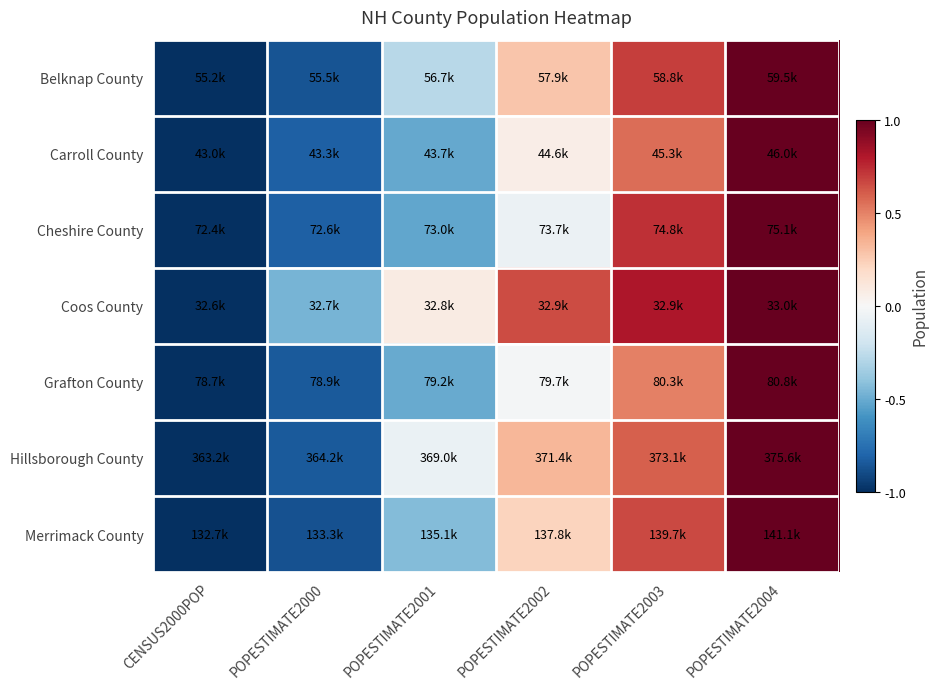

What is the difference between the highest and lowest values at POPESTIMATE2002?

0.7